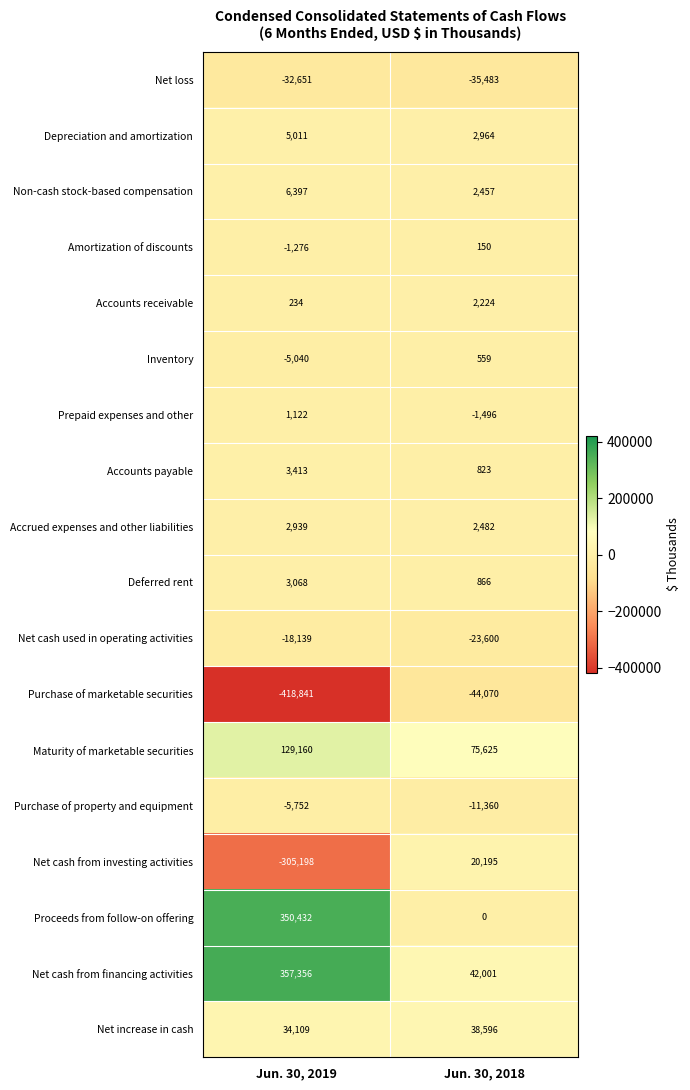

What is the sum of the Depreciation and amortization values at Jun. 30, 2018 and Jun. 30, 2019?

7975